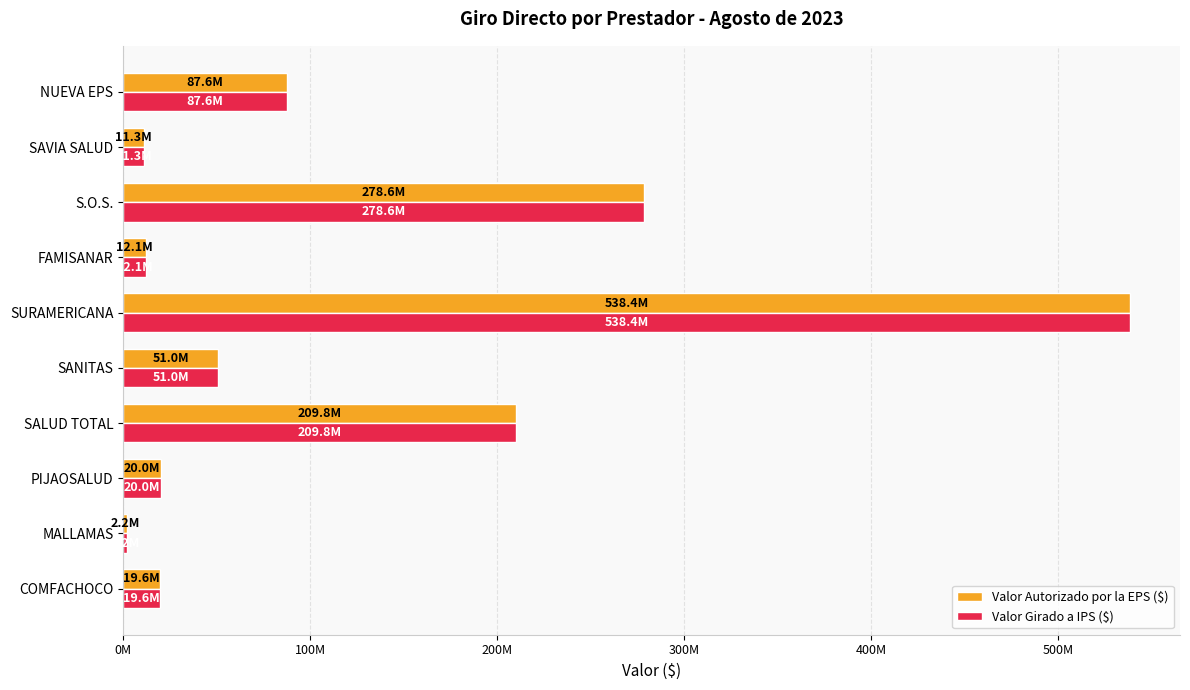

What is the average value of the Valor Girado a IPS ($) series?

123052151